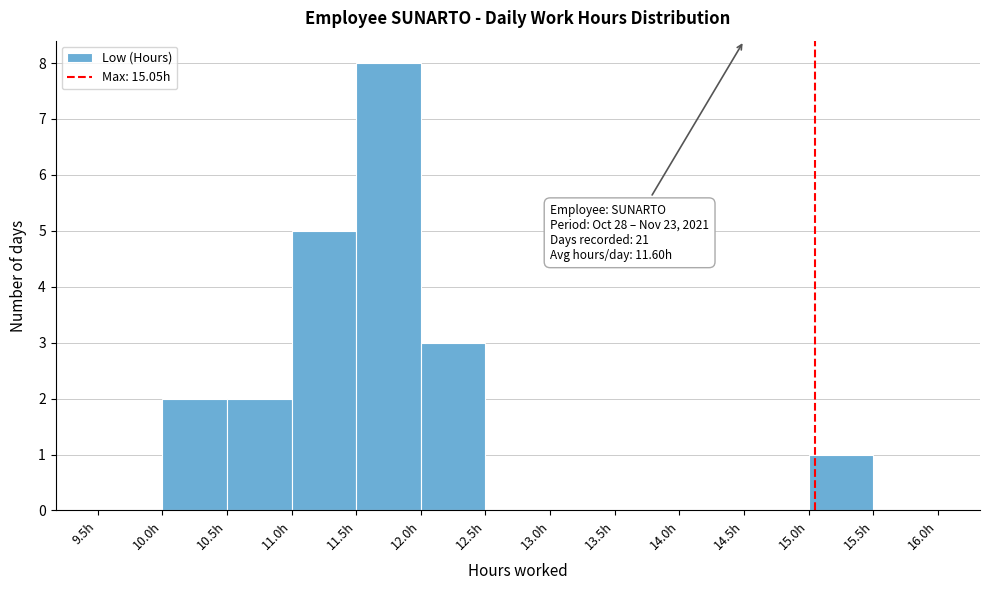

Which range on the x-axis has the tallest bar?

11.5 to 12.0